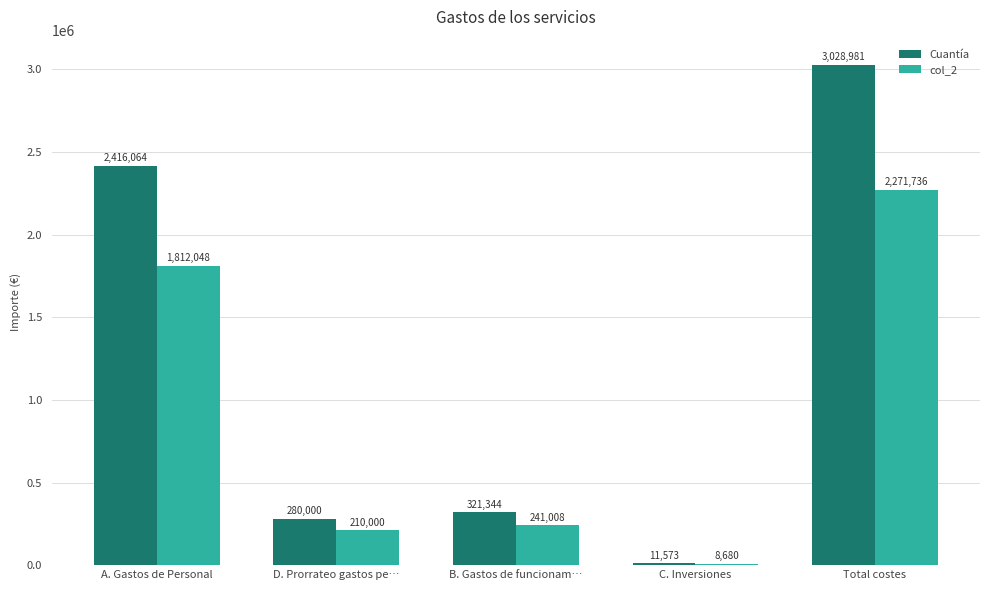

Does the chart contain stacked bars?

No